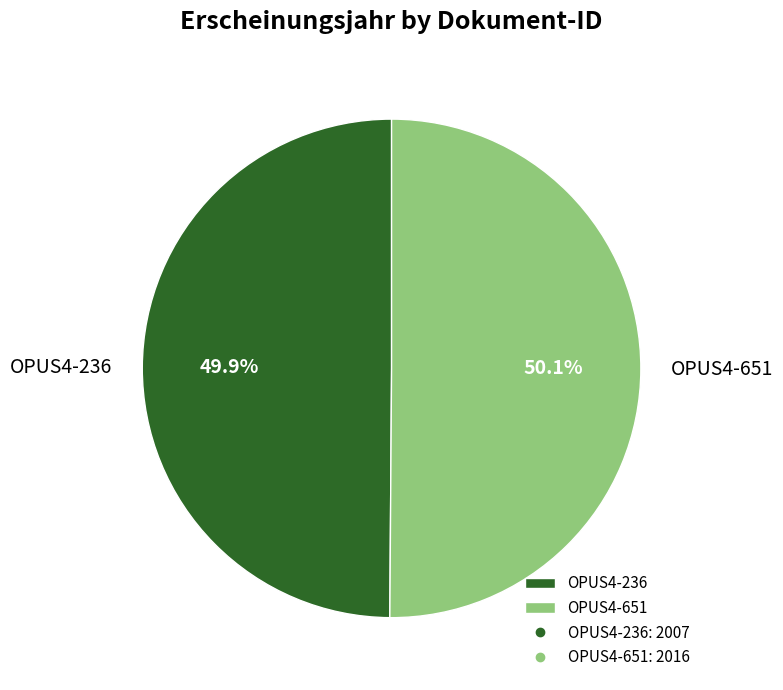

Approximately how many times larger is the value at OPUS4-236 compared to OPUS4-651?

1.0